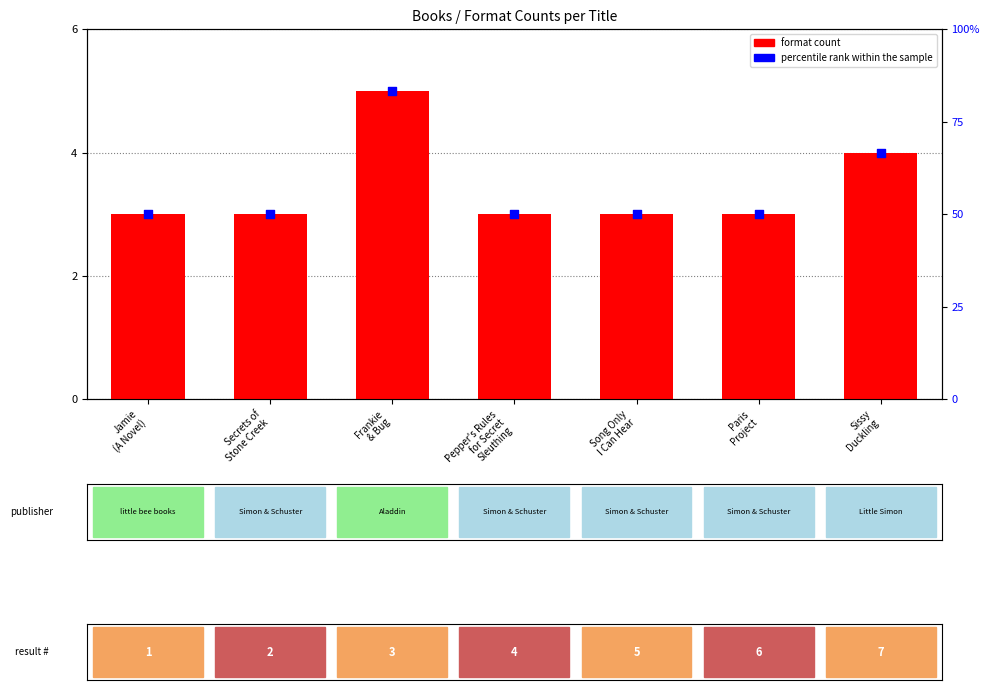

At how many categories does at least one series exceed 3?

2